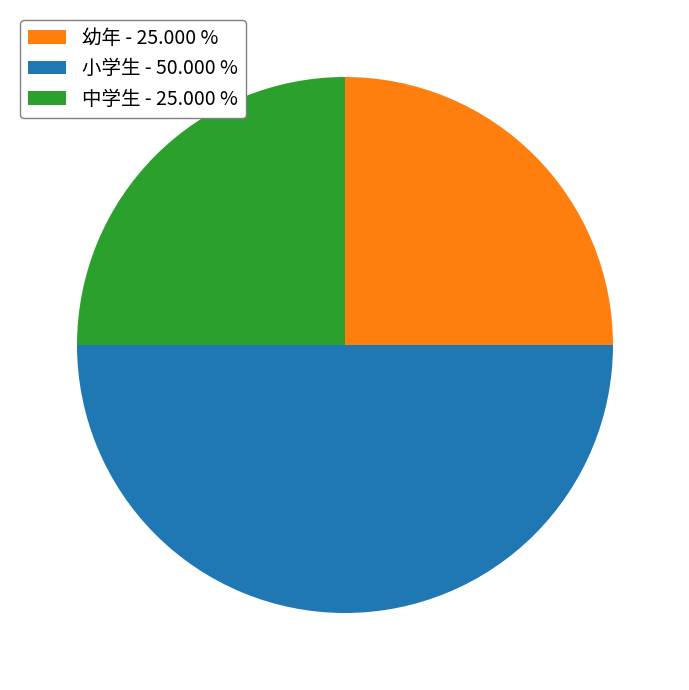

Count the number of slices in the pie.

3